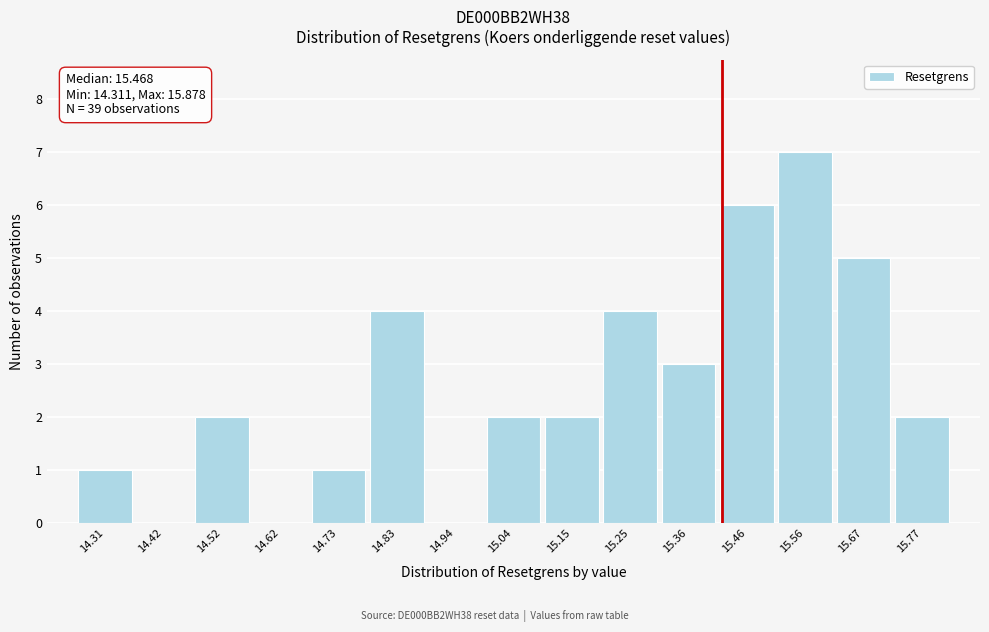

Reading left to right, list all the values displayed in this chart.

14.31=1	14.42=0	14.52=2	14.62=0	14.73=1	14.83=4	14.94=0	15.04=2	15.15=2	15.25=4	15.36=3	15.46=6	15.56=7	15.67=5	15.77=2